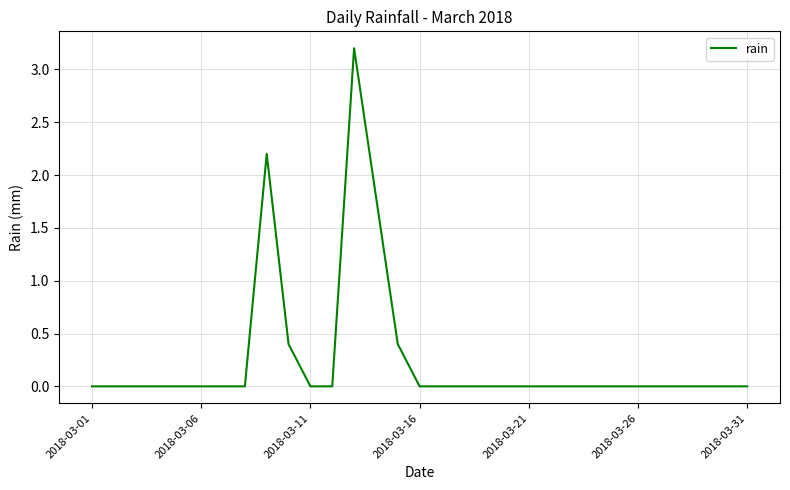

What is the difference between the maximum and minimum values?

3.2